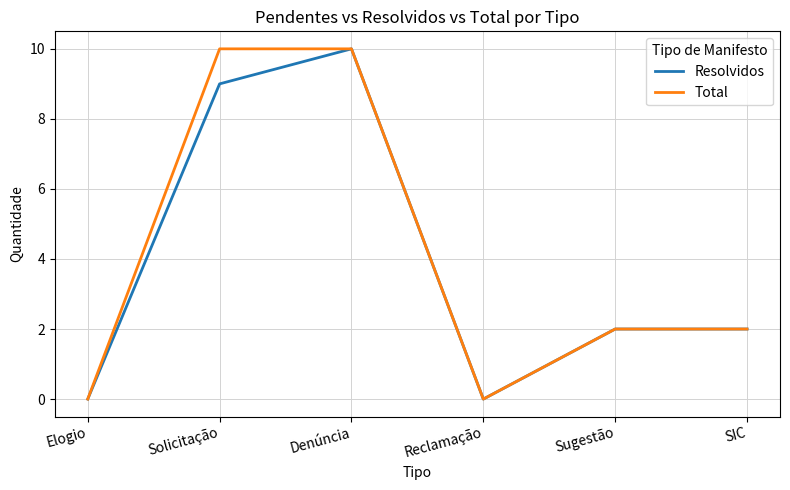

Where is the first local minimum for Total?

Reclamação